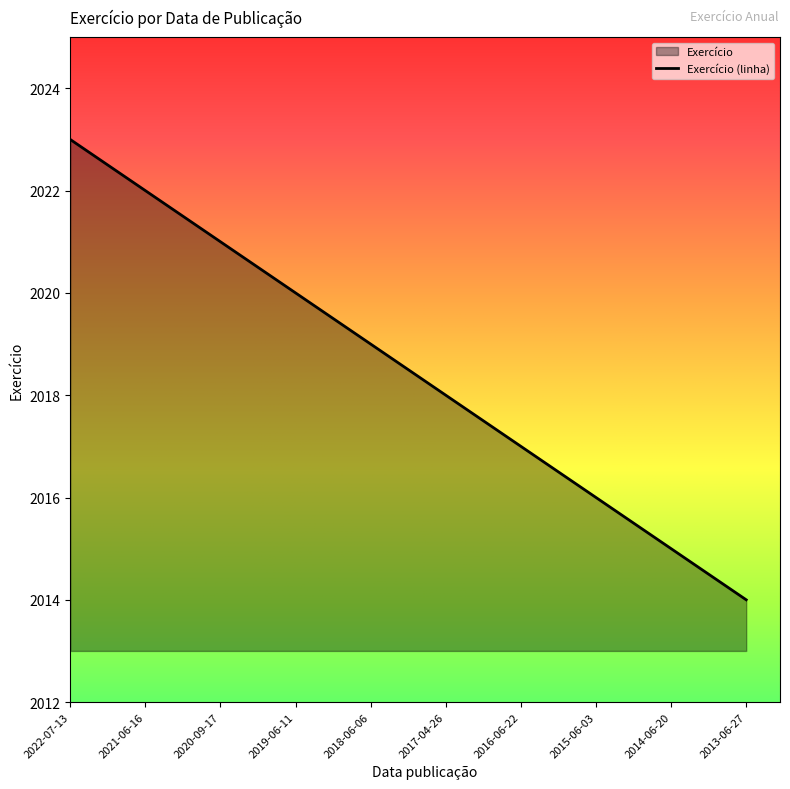

True or false: the data shows 2015 at 2014-06-20.

True